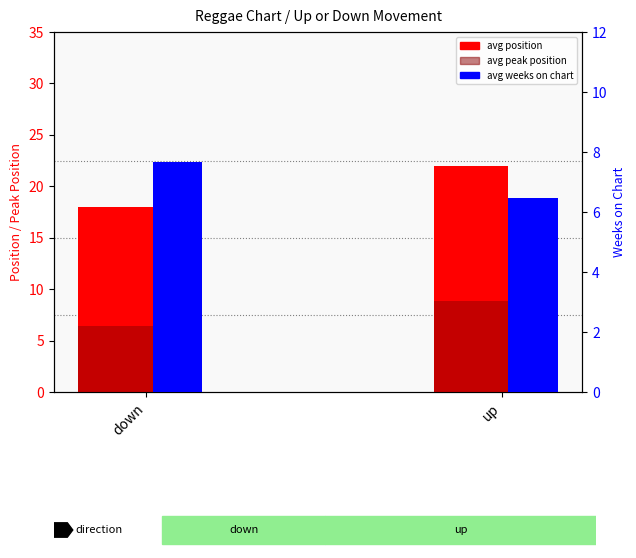

What is the label of the 1st bar from the right?

up